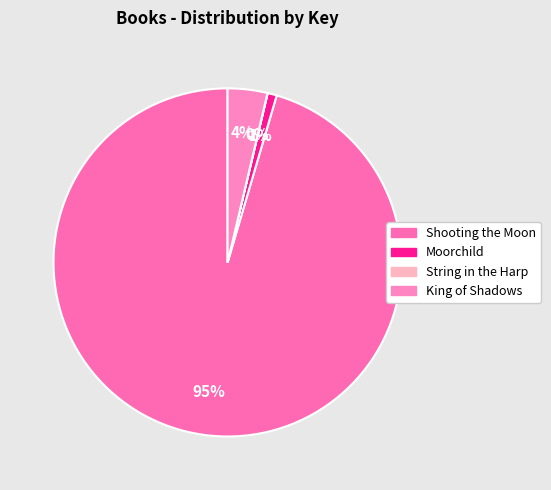

Between Moorchild and String in the Harp, which is larger?

Moorchild